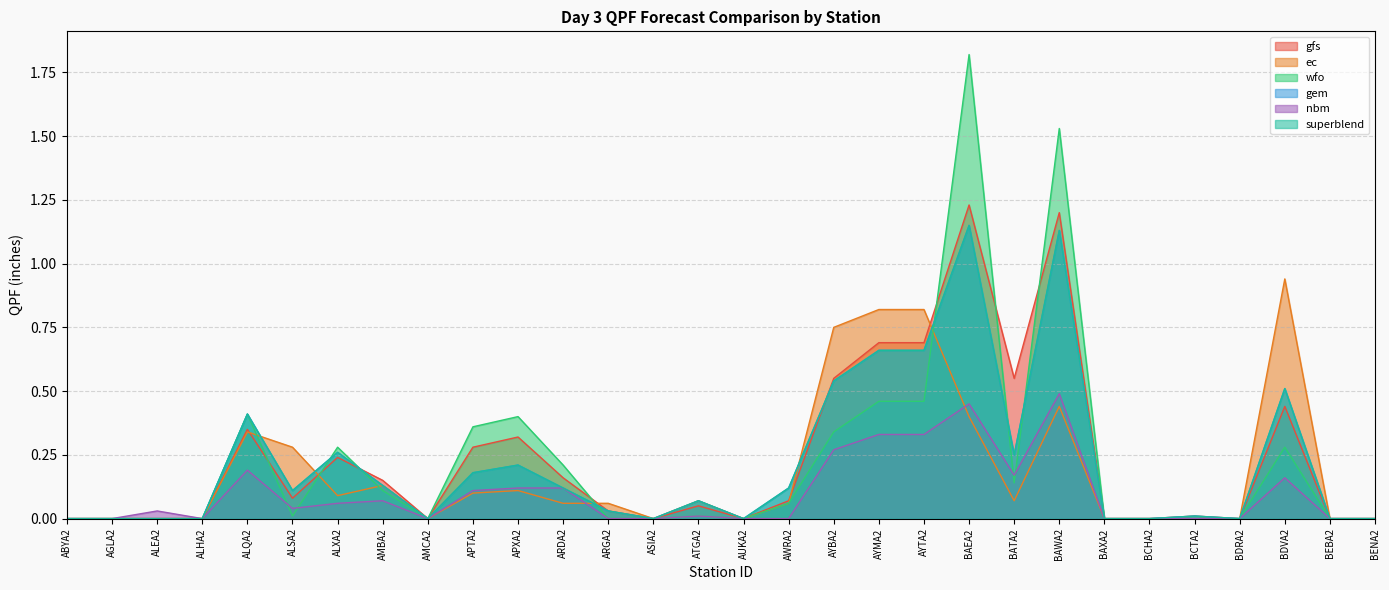

How many lines are shown in the chart?

6